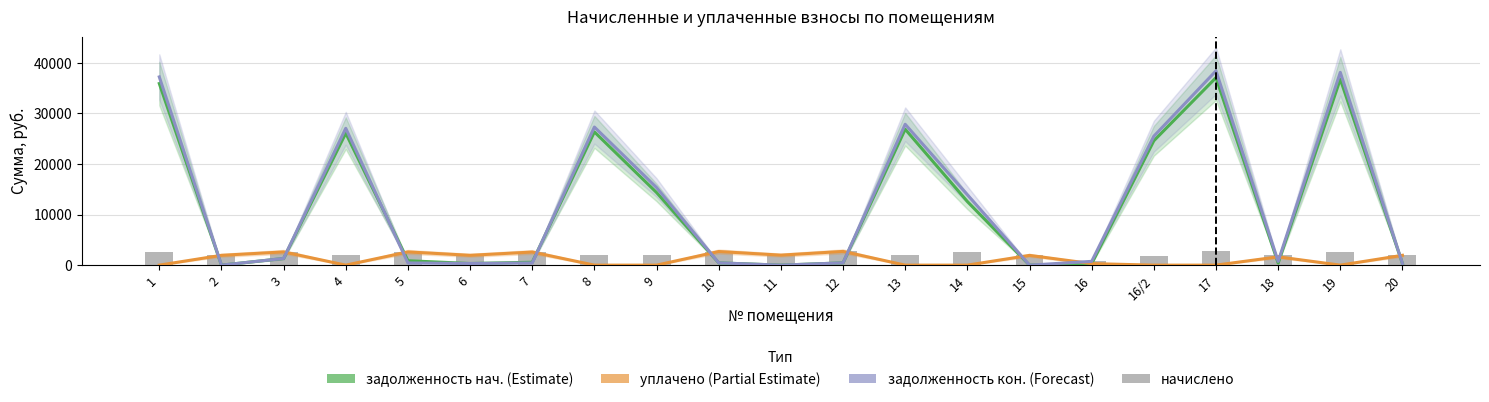

What is the spread (max minus min) of values at 8?

27306.9